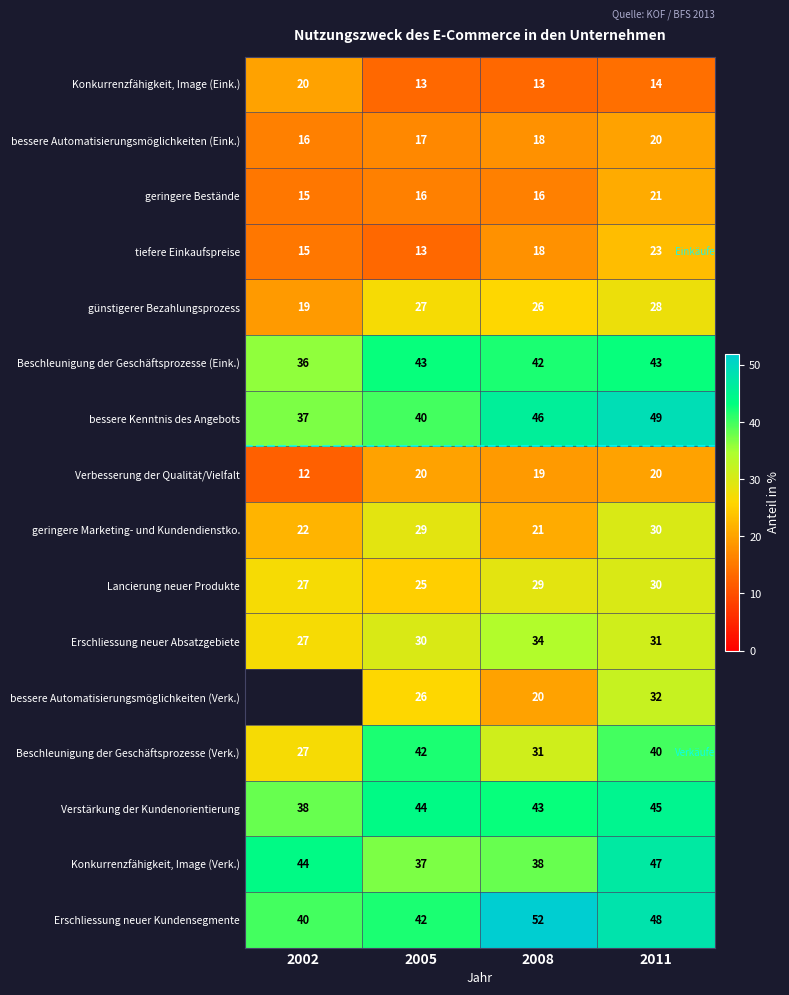

Between 2005 and 2008, which series saw the biggest shift?

Beschleunigung der Geschäftsprozesse (Verk.)